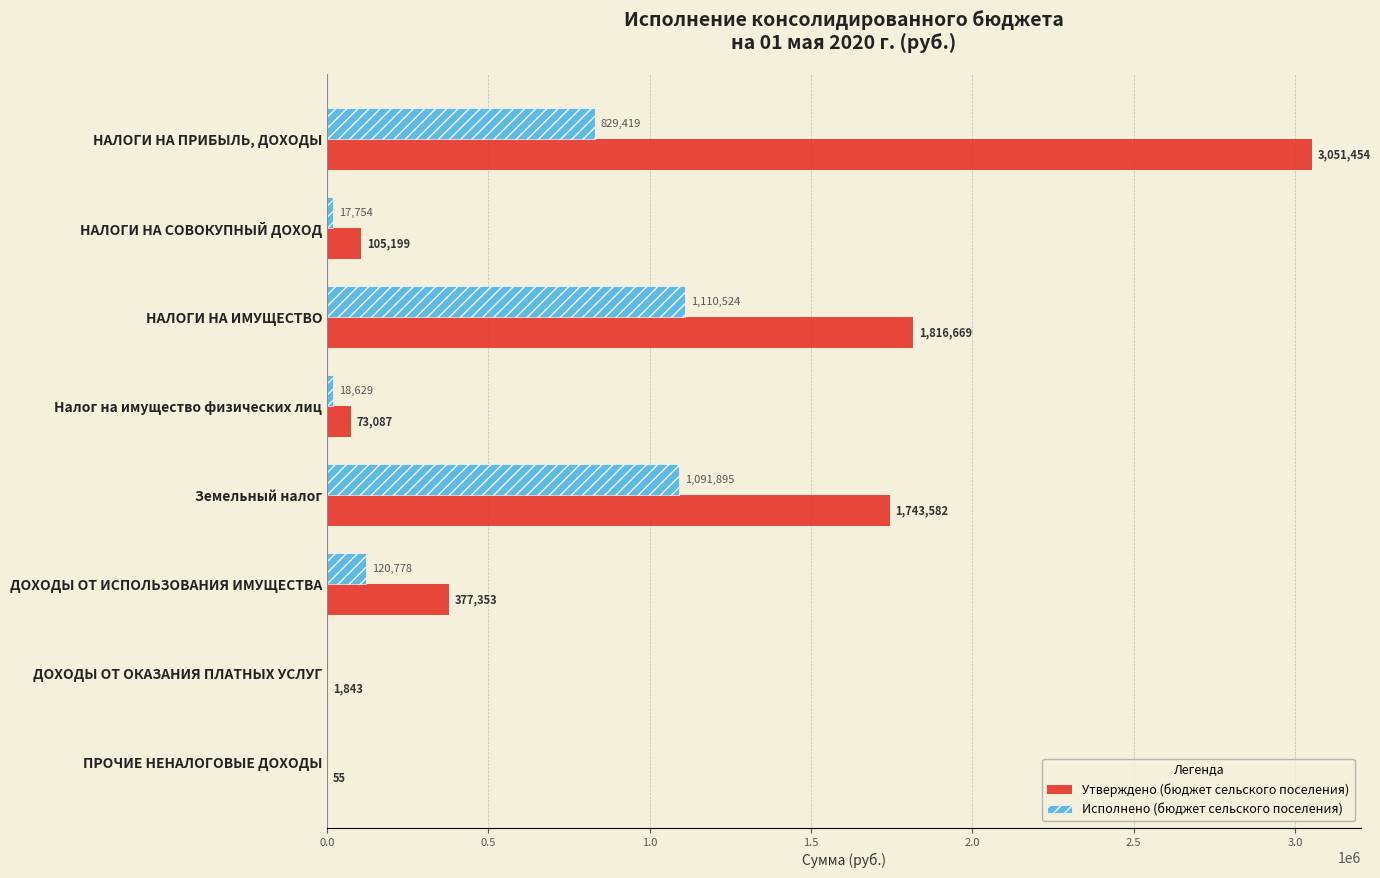

At which category is the sum across all series the highest?

НАЛОГИ НА ПРИБЫЛЬ, ДОХОДЫ